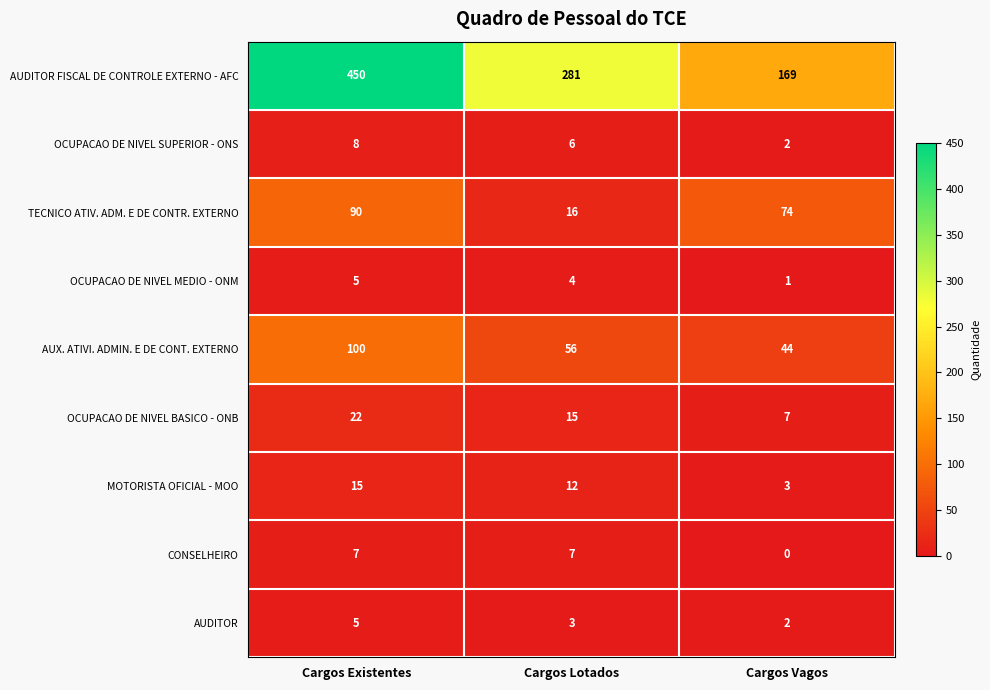

Reading right to left, transcribe all the data shown in this chart.

AUDITOR FISCAL DE CONTROLE EXTERNO - AFC: 169	281	450
OCUPACAO DE NIVEL SUPERIOR - ONS: 2	6	8
TECNICO ATIV. ADM. E DE CONTR. EXTERNO: 74	16	90
OCUPACAO DE NIVEL MEDIO - ONM: 1	4	5
AUX. ATIVI. ADMIN. E DE CONT. EXTERNO: 44	56	100
OCUPACAO DE NIVEL BASICO - ONB: 7	15	22
MOTORISTA OFICIAL - MOO: 3	12	15
CONSELHEIRO: 0	7	7
AUDITOR: 2	3	5